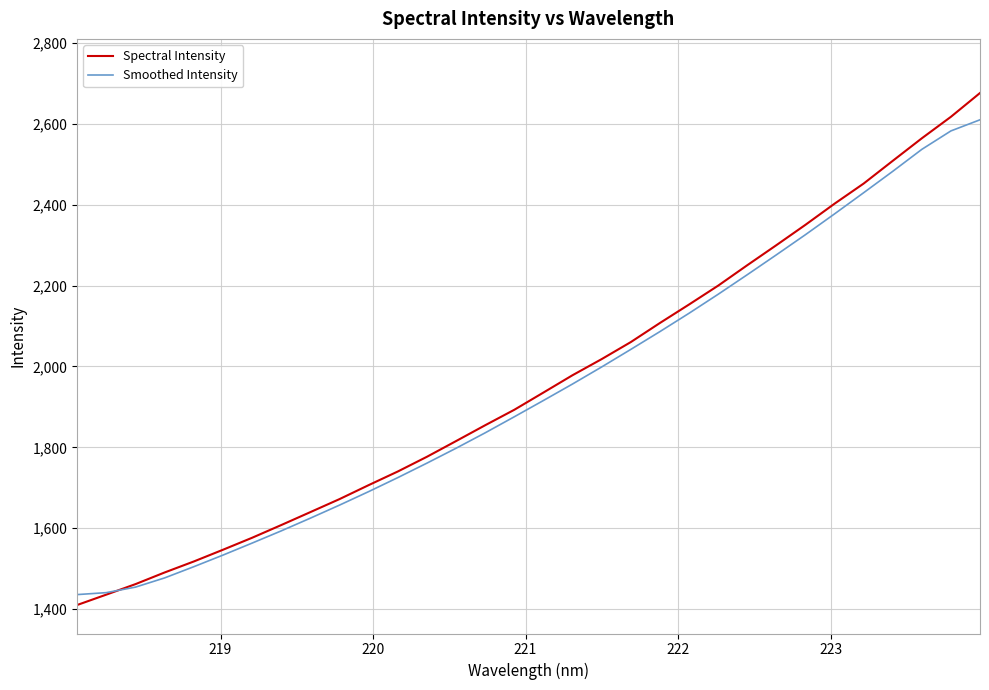

What is the highest value of the Spectral Intensity series?

2676.4